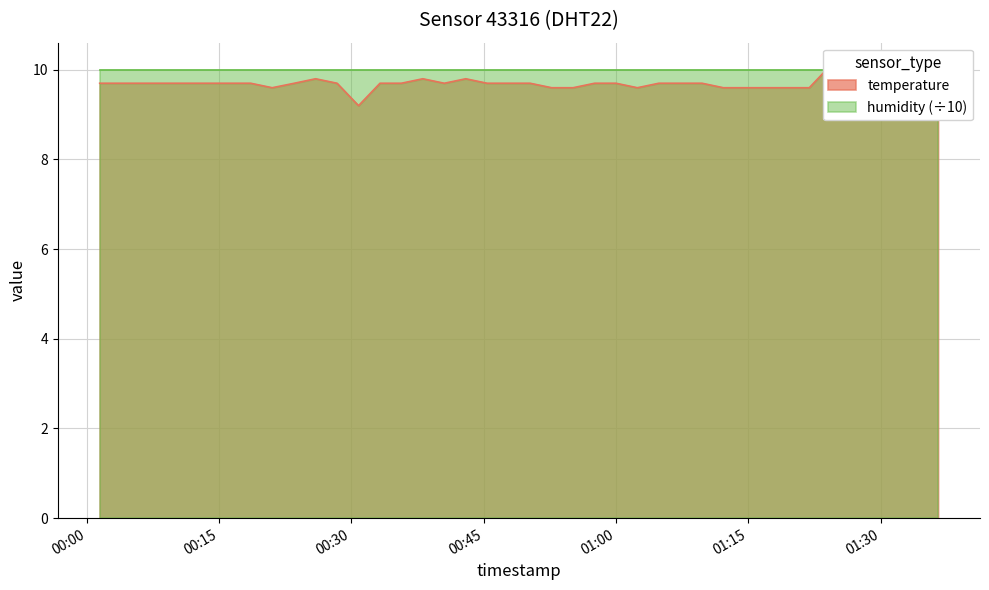

The value at 2023-02-20T00:47:49 is 14.3. True or false?

False